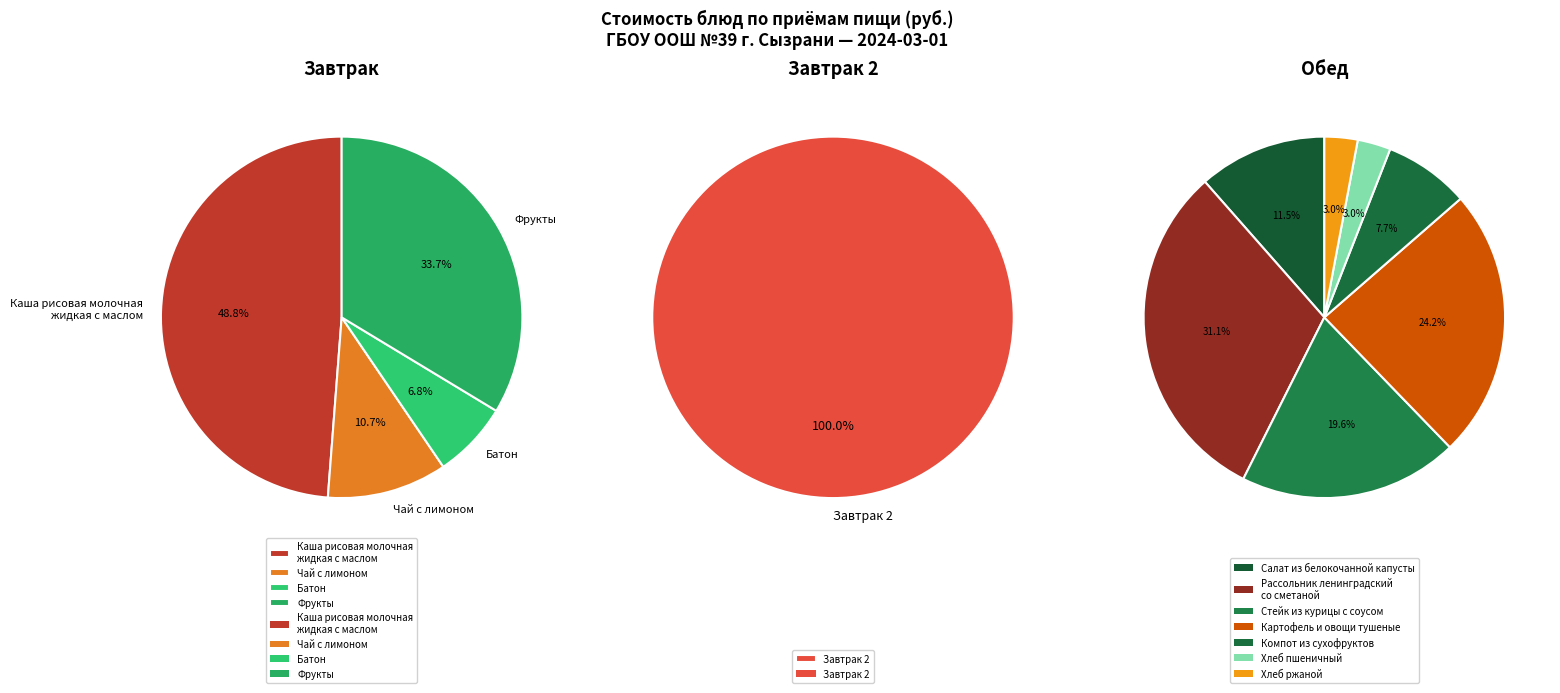

Which slice is the smallest?

Обед (Хлеб пшеничный)